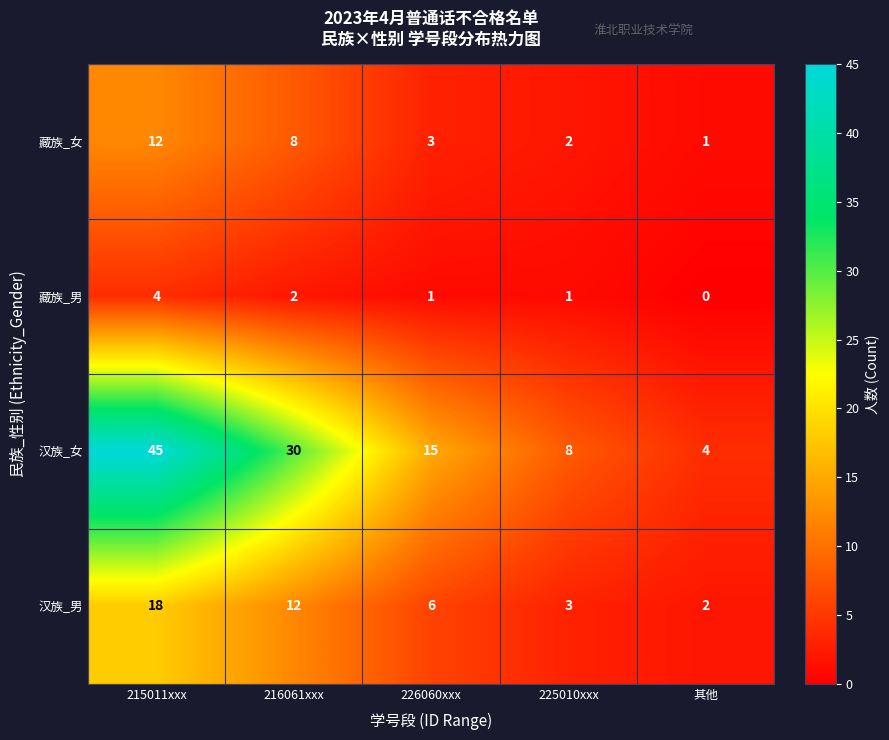

Rank the series by their maximum value, from highest to lowest.

汉族_女, 汉族_男, 藏族_女, 藏族_男